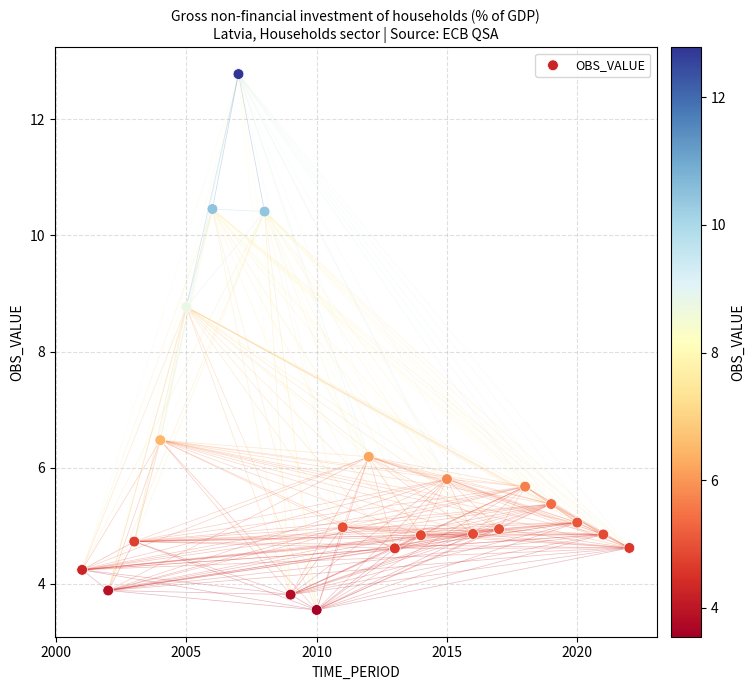

What Y value in the scatter plot is closest to 8?

8.8